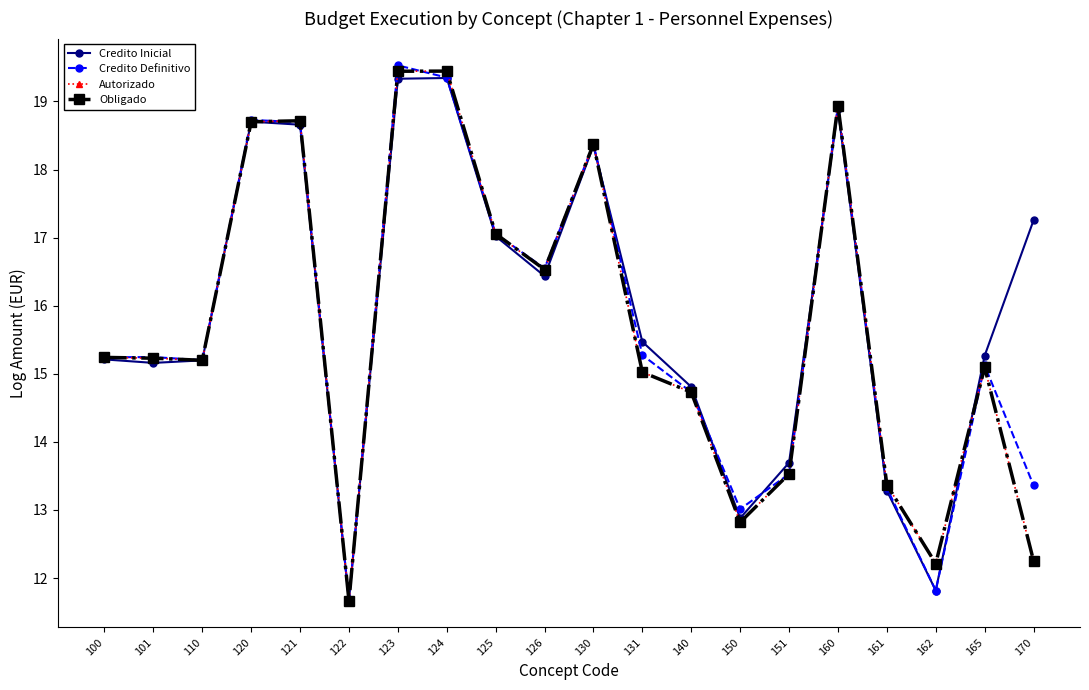

At how many categories does at least one series exceed 12?

19